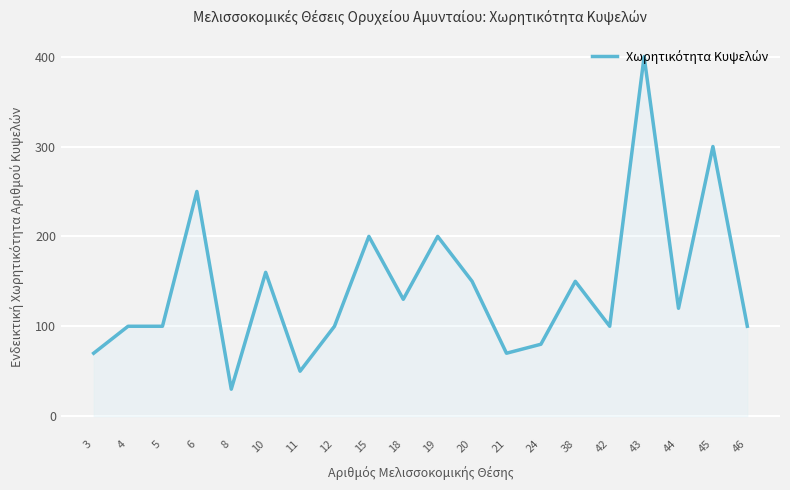

Which label corresponds to the largest value in the chart?

43